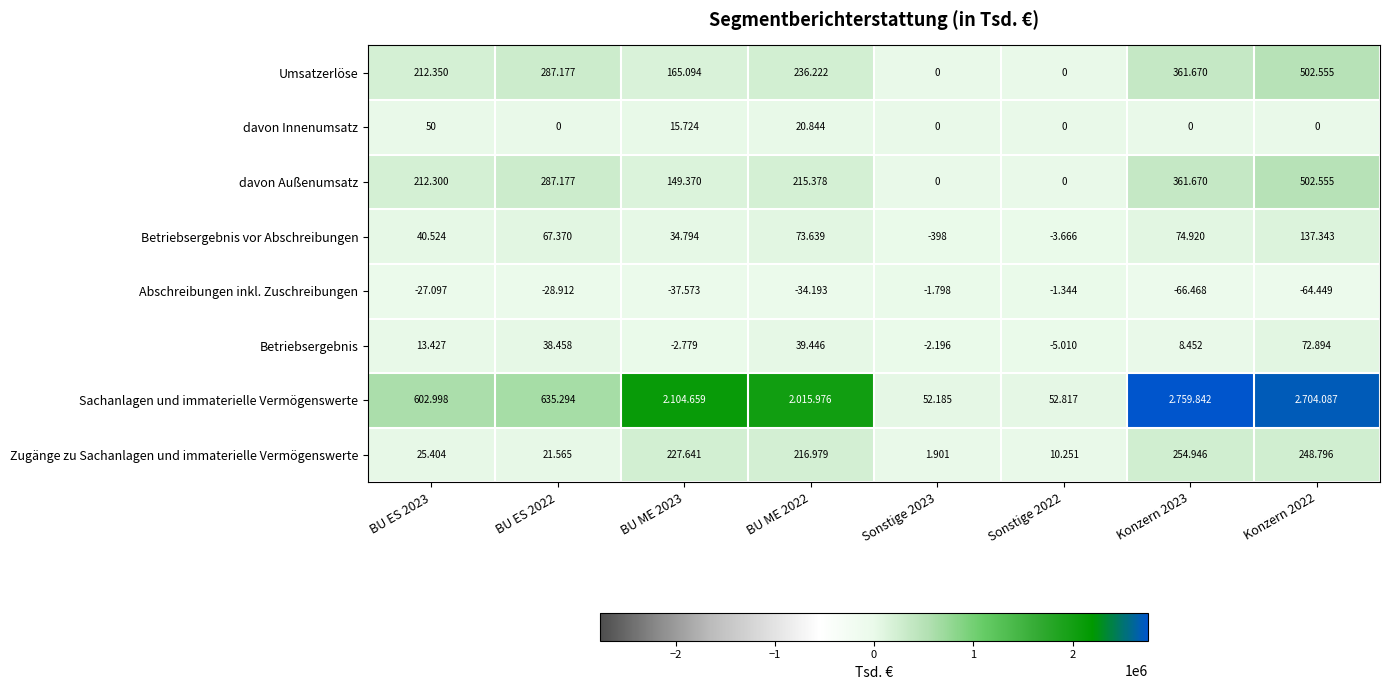

What is the sum of all davon Außenumsatz values?

1728450